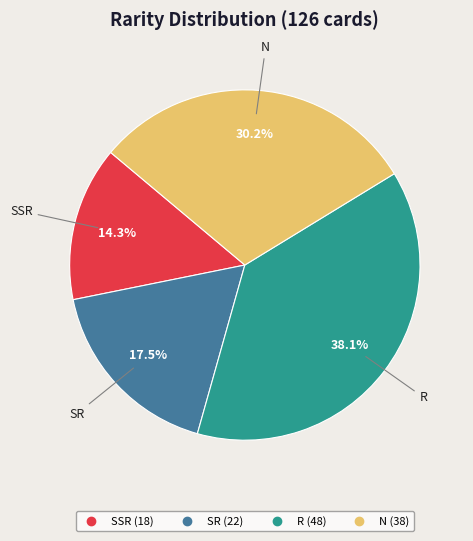

To the nearest percent, what portion does R represent?

38%